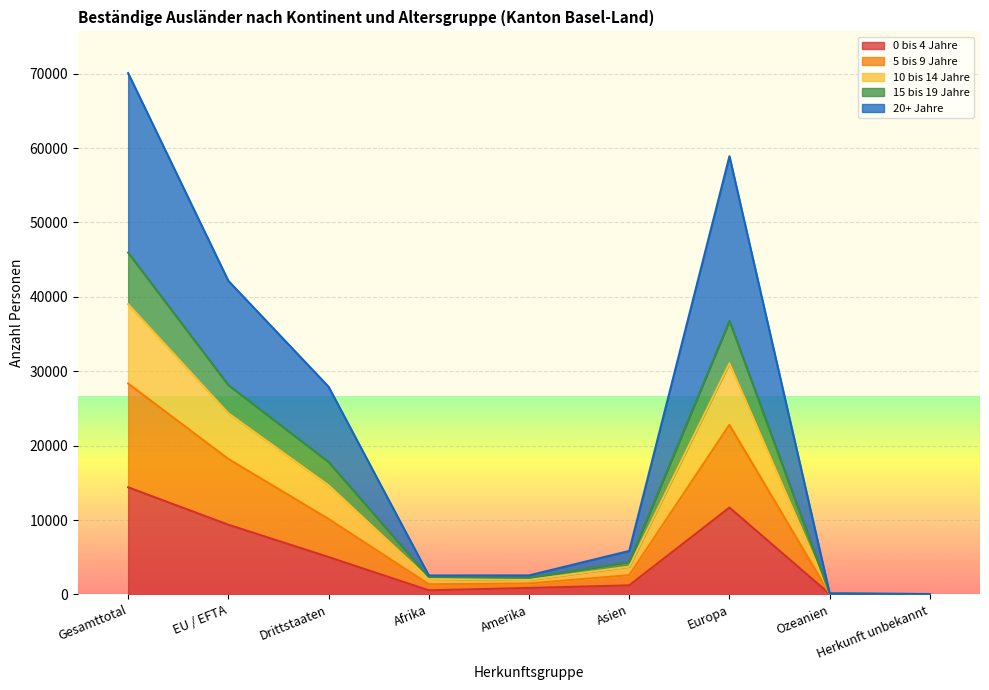

True or false: 15 bis 19 Jahre and 5 bis 9 Jahre intersect in this chart.

False